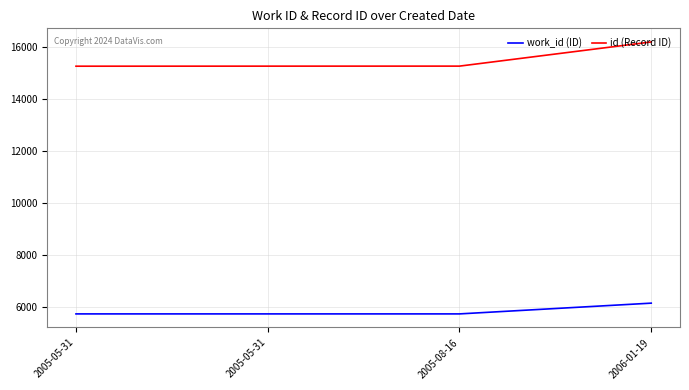

Reading left to right, transcribe all the data shown in this chart.

work_id (ID): 2005-05-31=5726	2005-05-31=5726	2005-08-16=5726	2006-01-19=6140
id (Record ID): 2005-05-31=15260	2005-05-31=15262	2005-08-16=15263	2006-01-19=16194